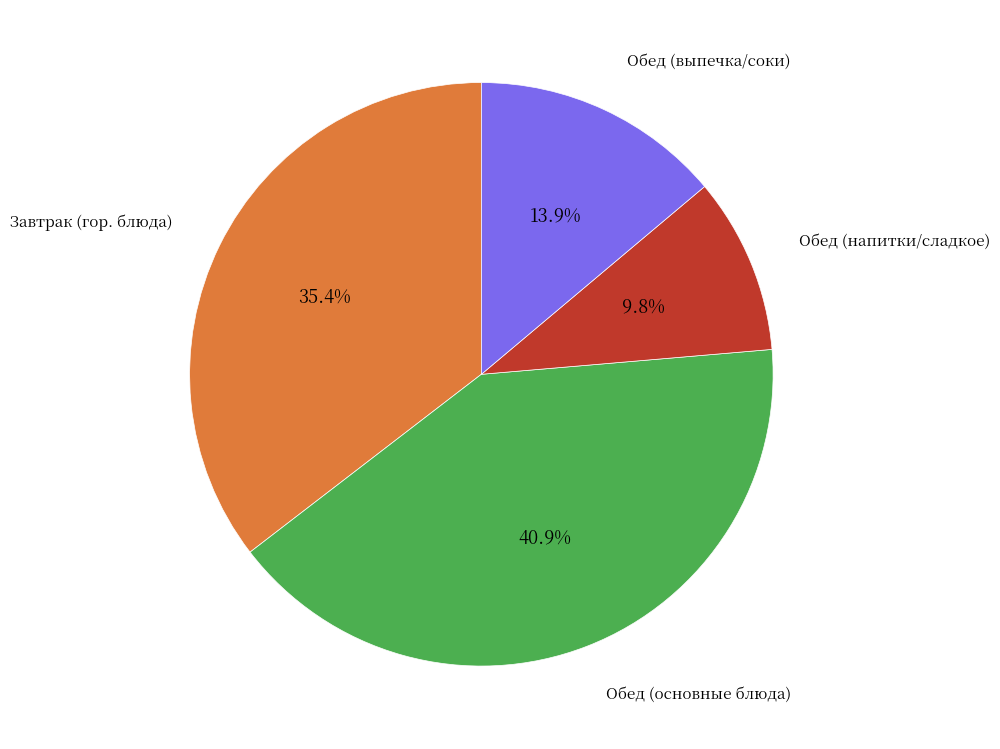

Is there a majority slice in this chart?

No